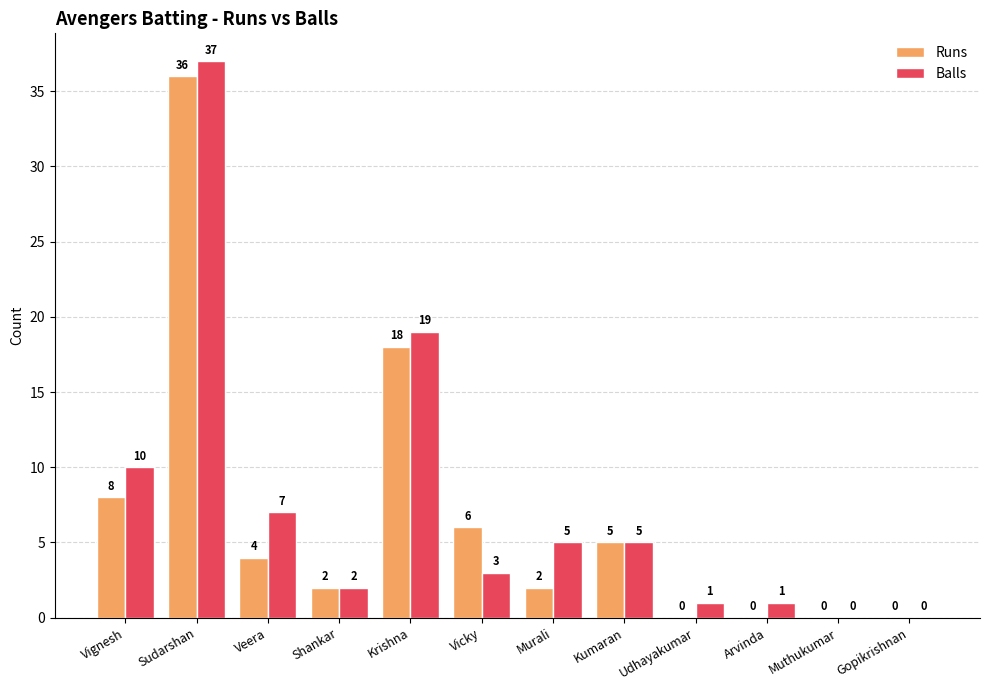

What are all the series names shown in the legend?

Runs, Balls